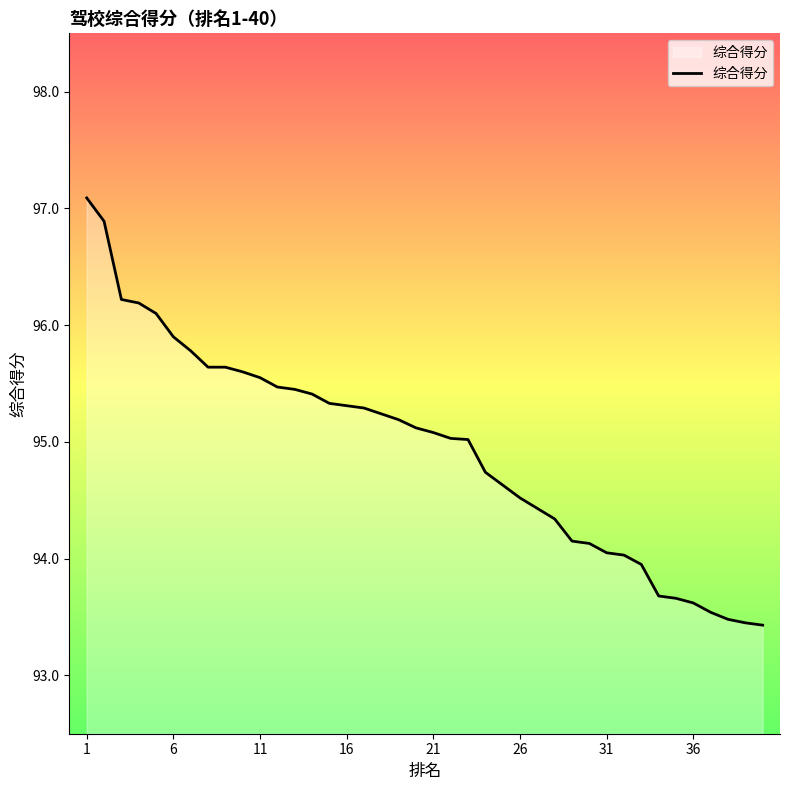

What is the smallest value displayed?

93.4